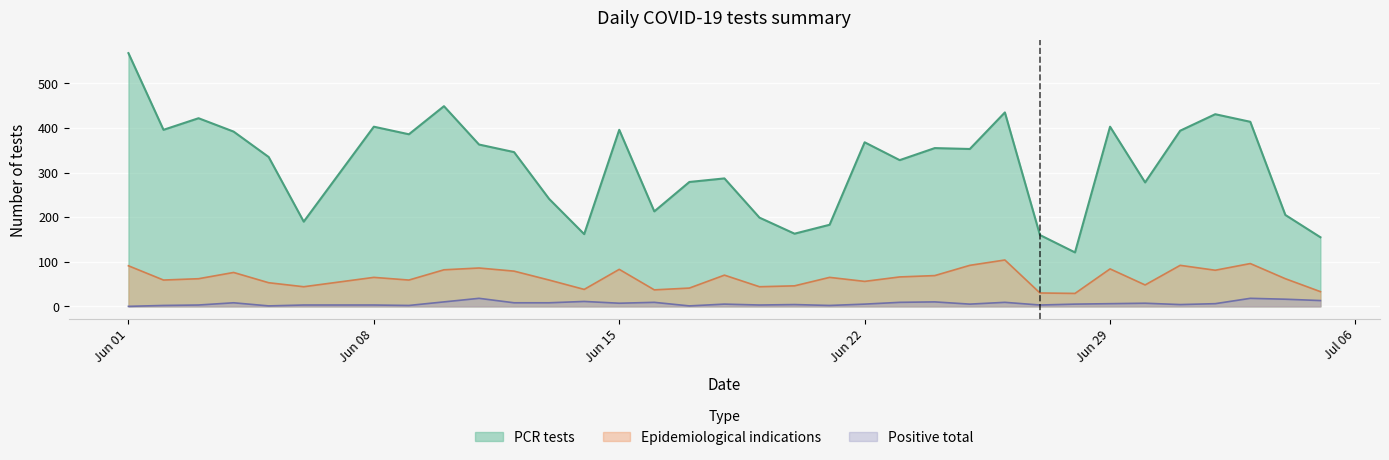

The value of Epidemiological indications at Jun 01 is 91. True or false?

True